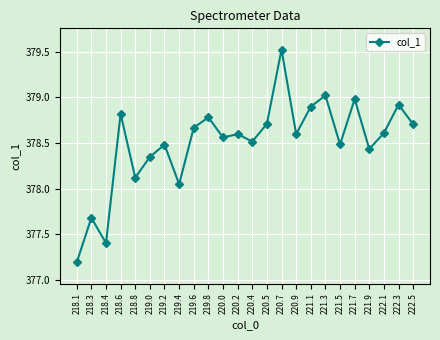

What is the minimum value shown in the chart?

377.2